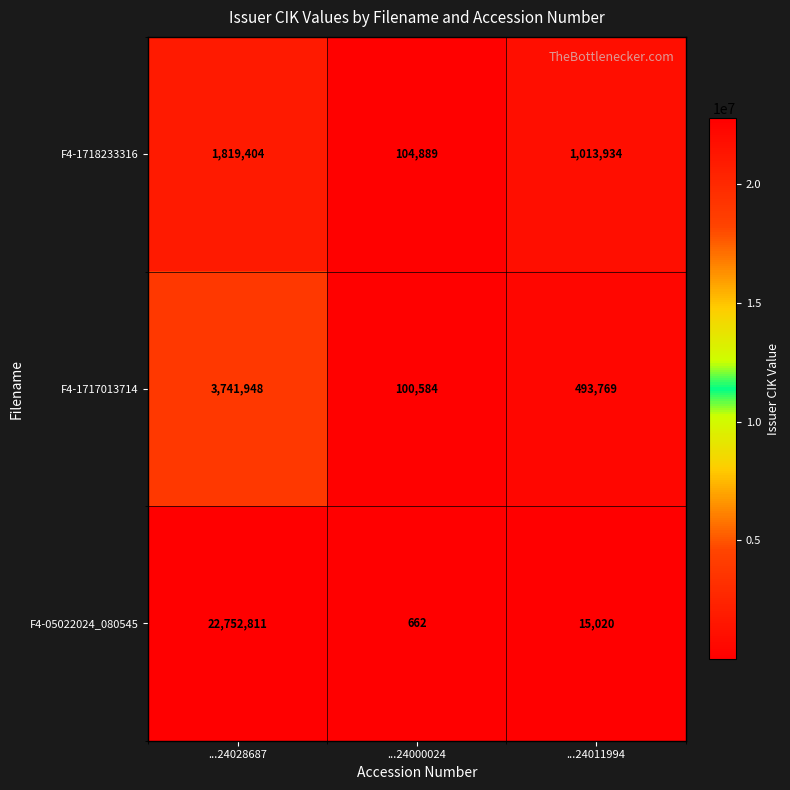

At which category is the sum across all series the highest?

...24028687